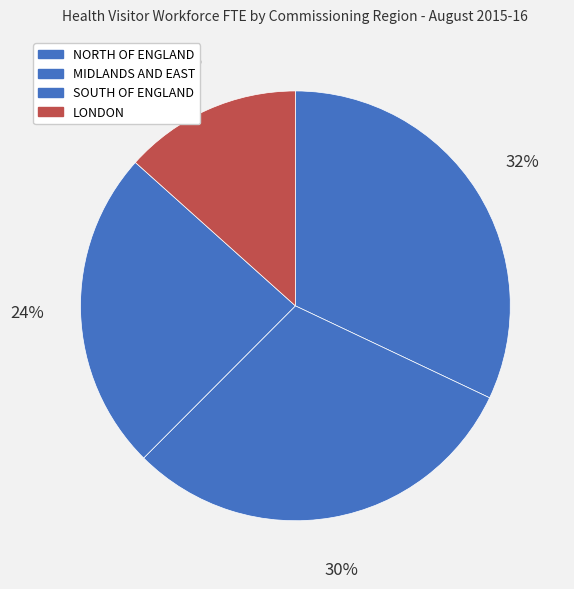

Which slice is the smallest?

LONDON